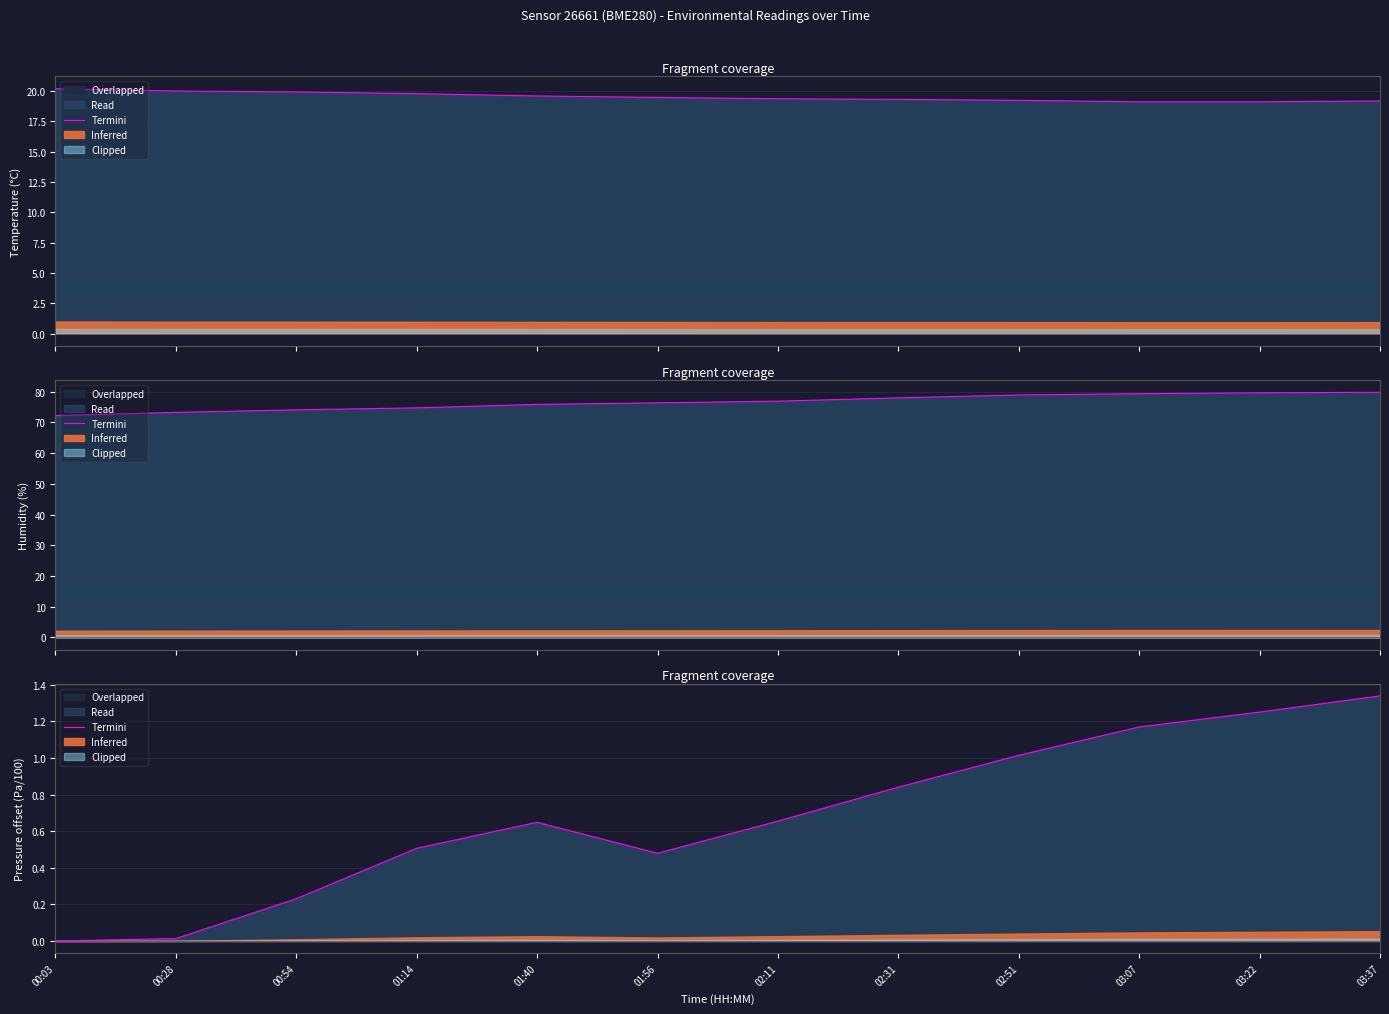

Reading left to right, list all the values displayed in this chart.

0.0	0.0	0.2	0.5	0.6	0.5	0.7	0.8	1.0	1.2	1.3	1.3